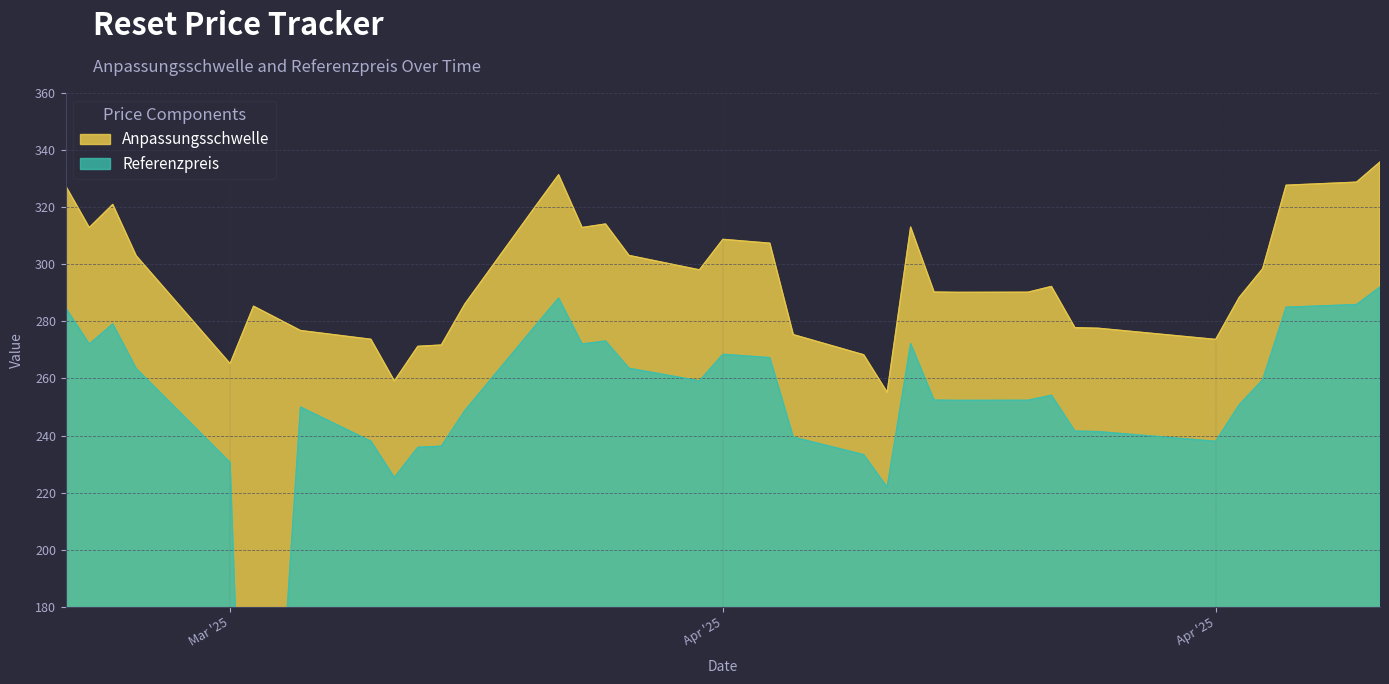

What is the average value of the Referenzpreis series?

250.2